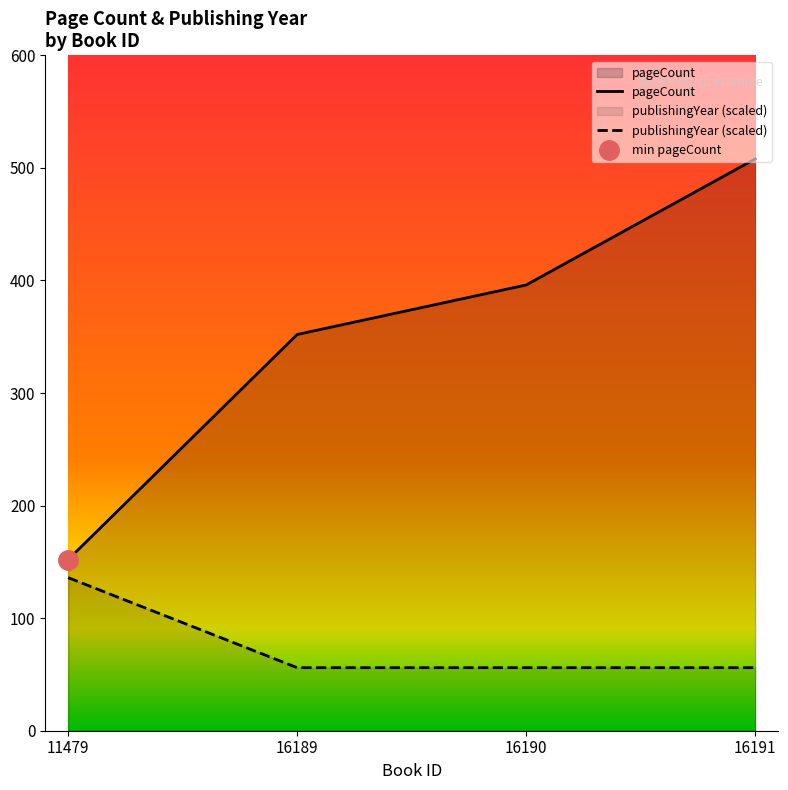

Reading right to left, extract all data points from this chart.

pageCount: 508	396	352	152
publishingYear (scaled): 56	56	56	136